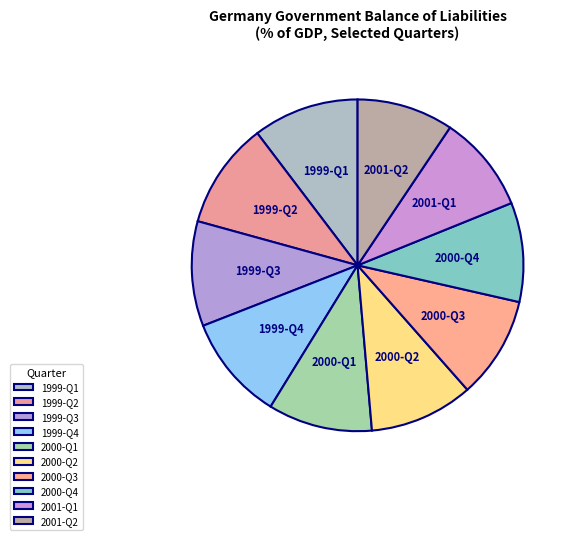

Is 1999-Q1 the majority of the pie?

No